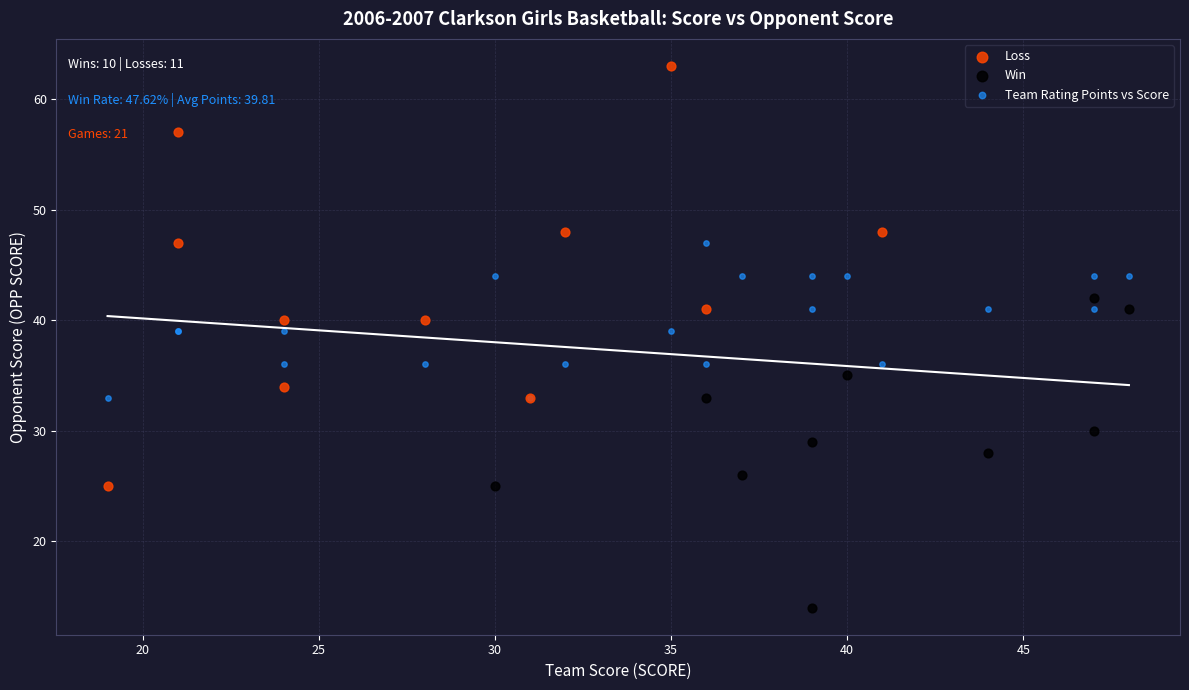

Which series has the largest Y range (max minus min)?

Loss